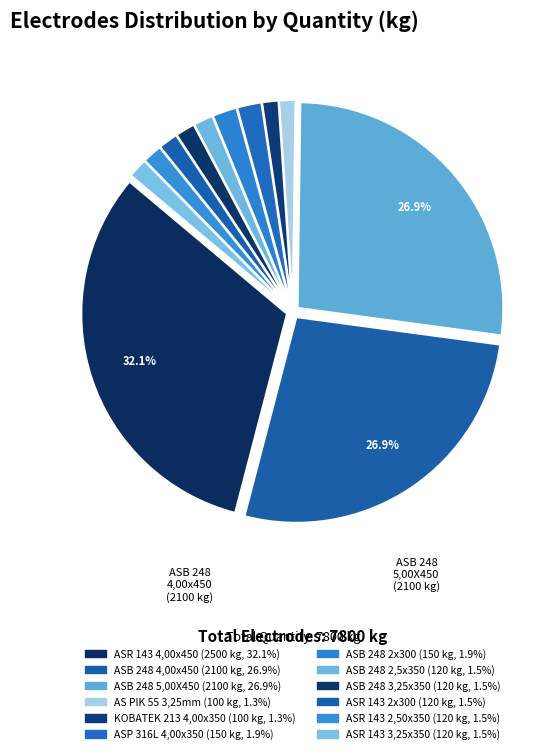

What is the change in value from ASB 248 4,00x450 to ASR 143 2,50x350?

-1980